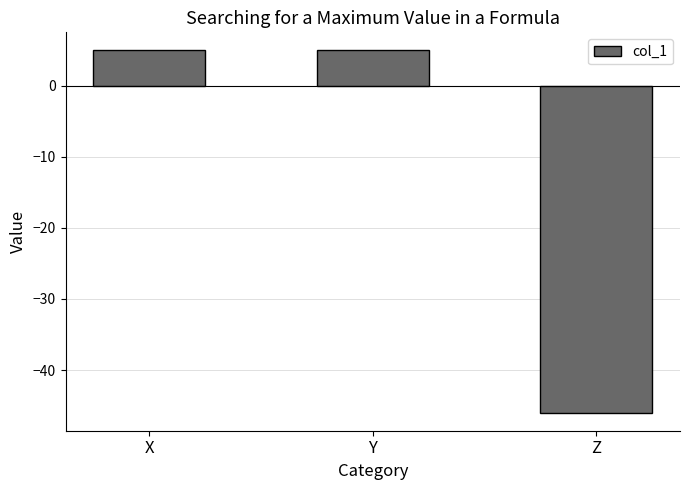

Is it true that the value at X is 2?

False